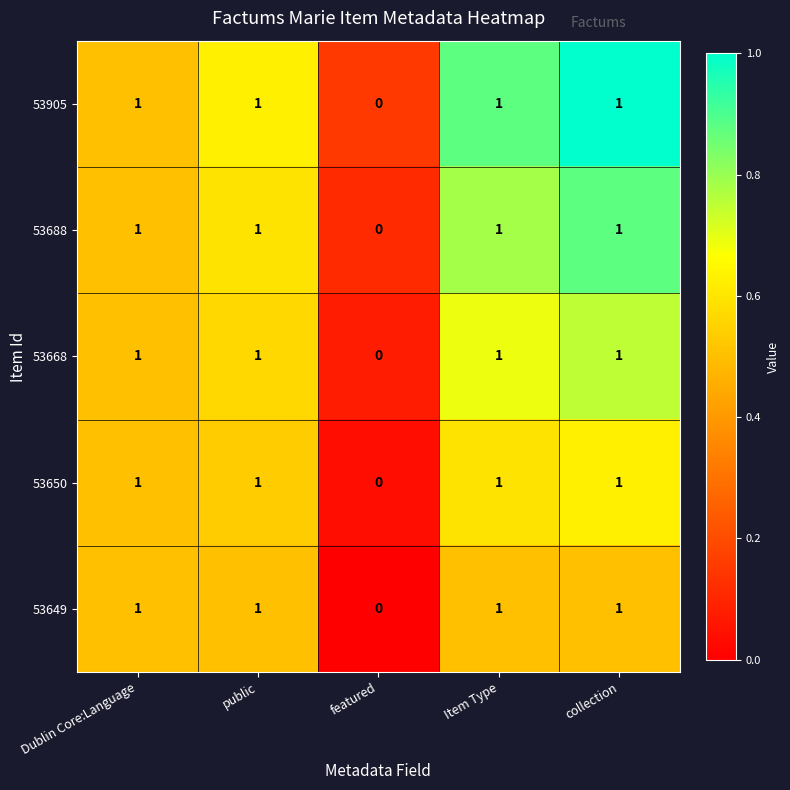

Where is 53650 nearest to the value 0?

featured